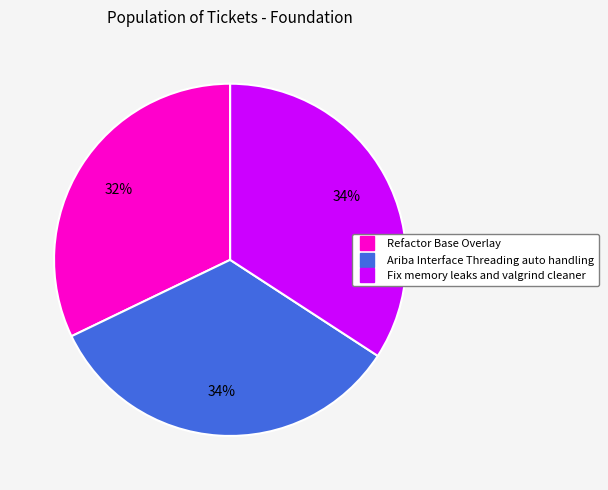

To the nearest percent, what portion does Ariba Interface Threading auto handling represent?

34%